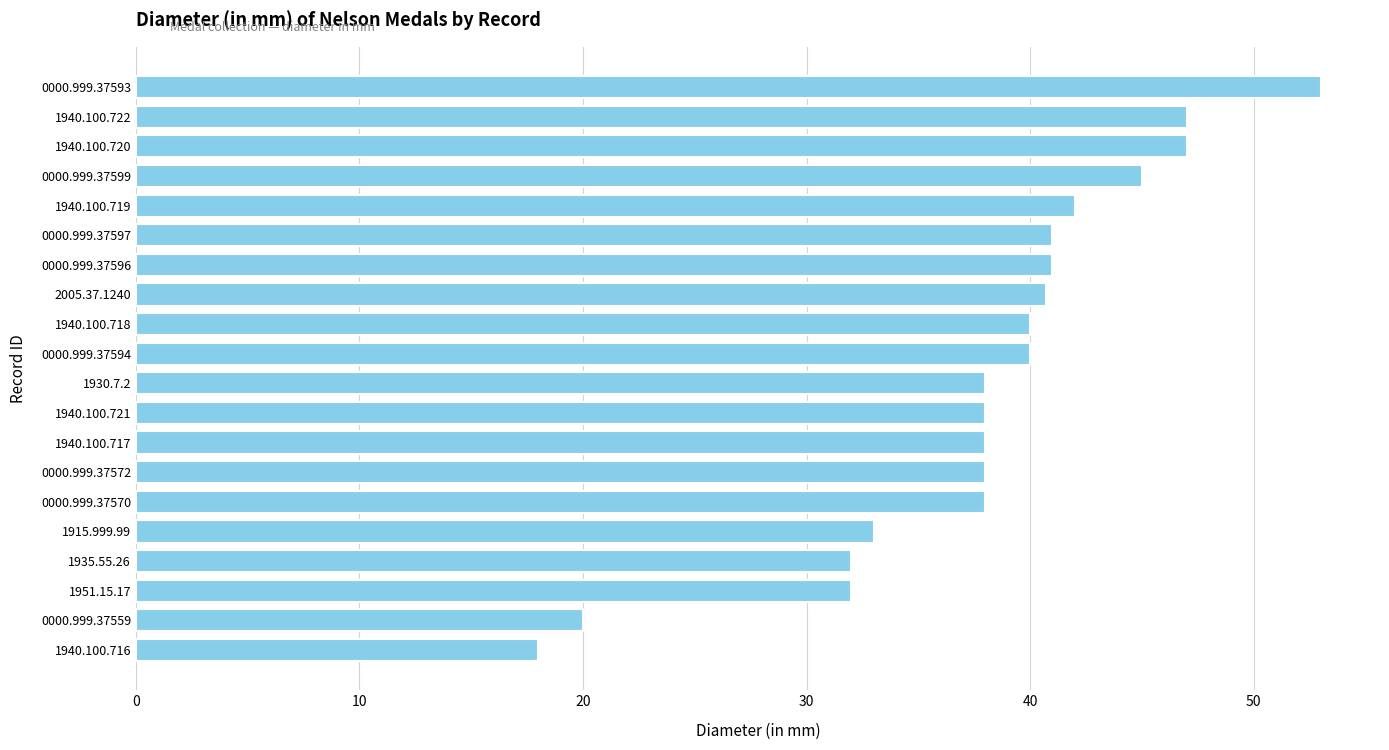

What is the difference between the maximum and second lowest values?

33.0